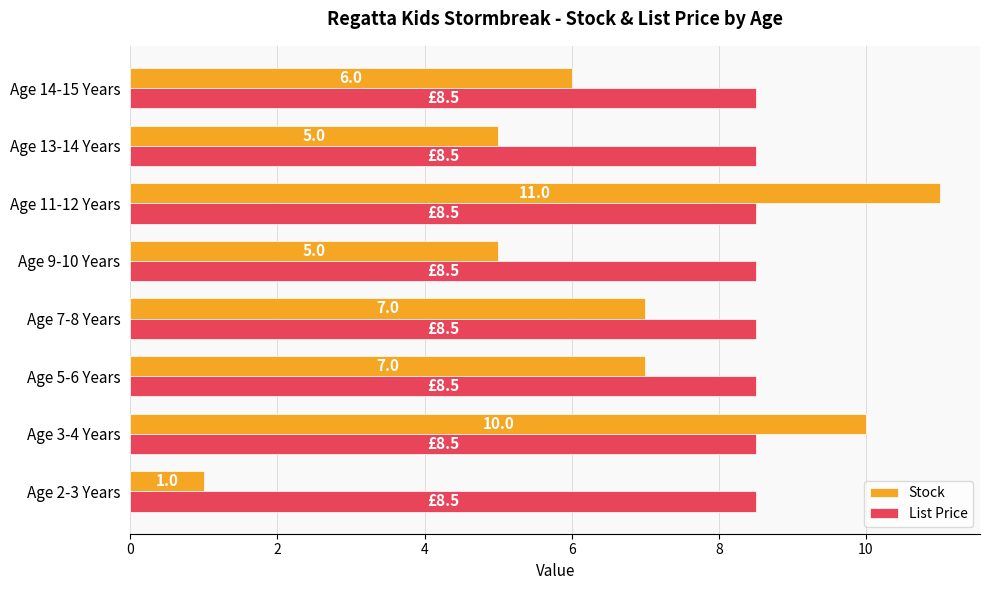

How many series are shown in this chart?

2